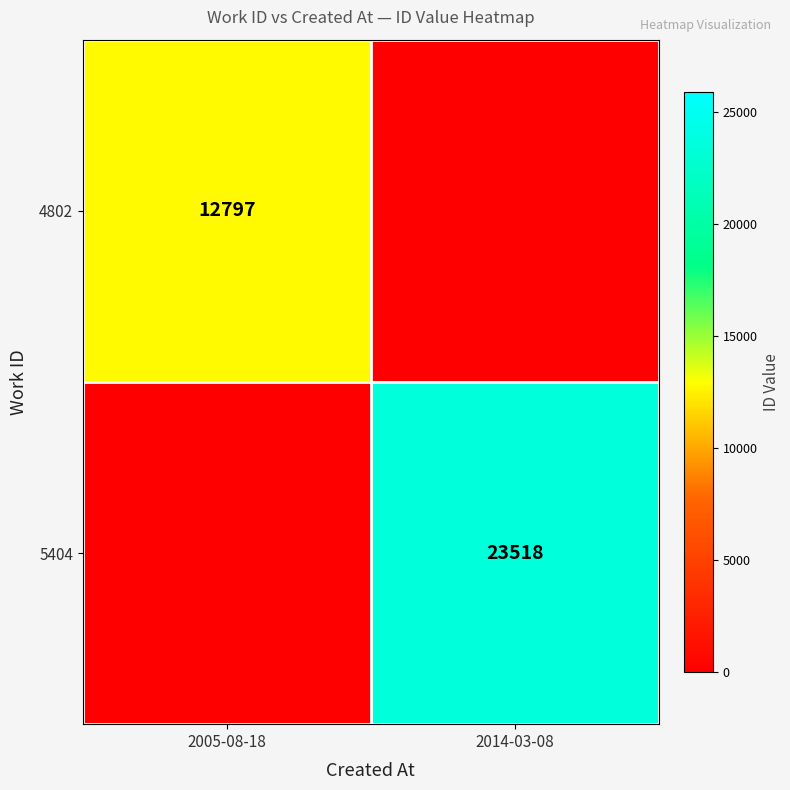

The 4802 series shows 12797 at 2005-08-18. True or false?

True